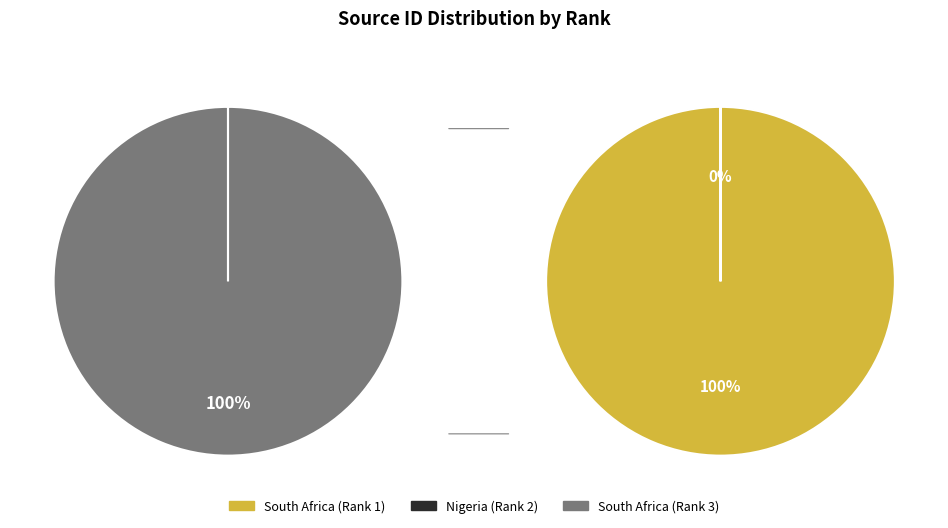

Which category accounts for the majority?

South Africa (Rank 3)